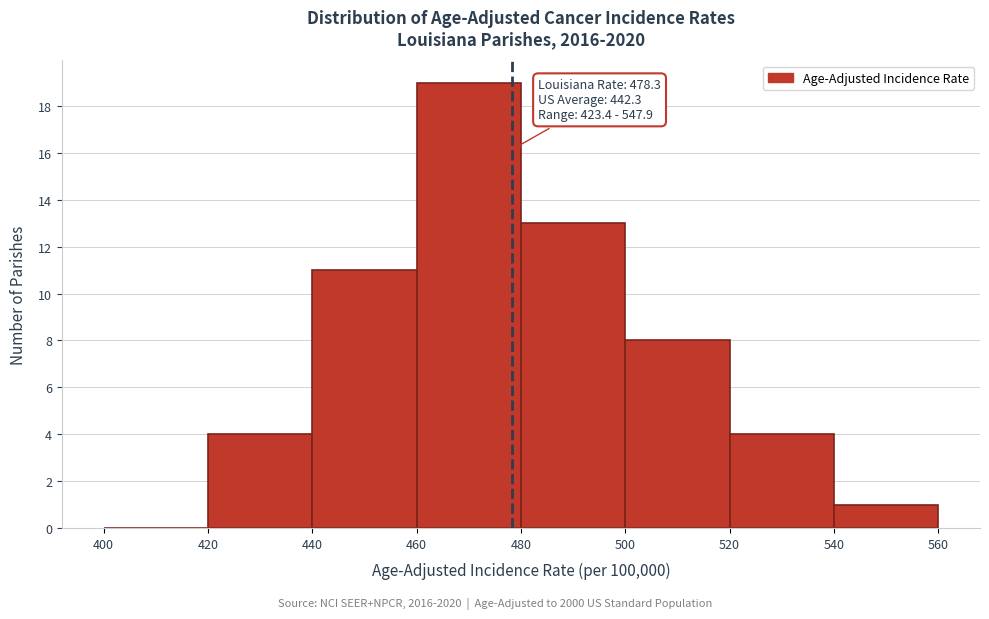

Which range on the x-axis has the tallest bar?

460 to 480